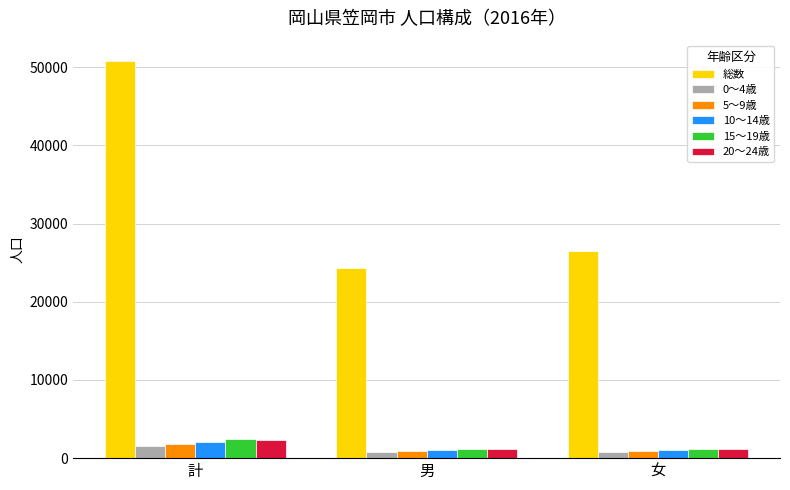

What is the label of the 3rd bar from the right?

計